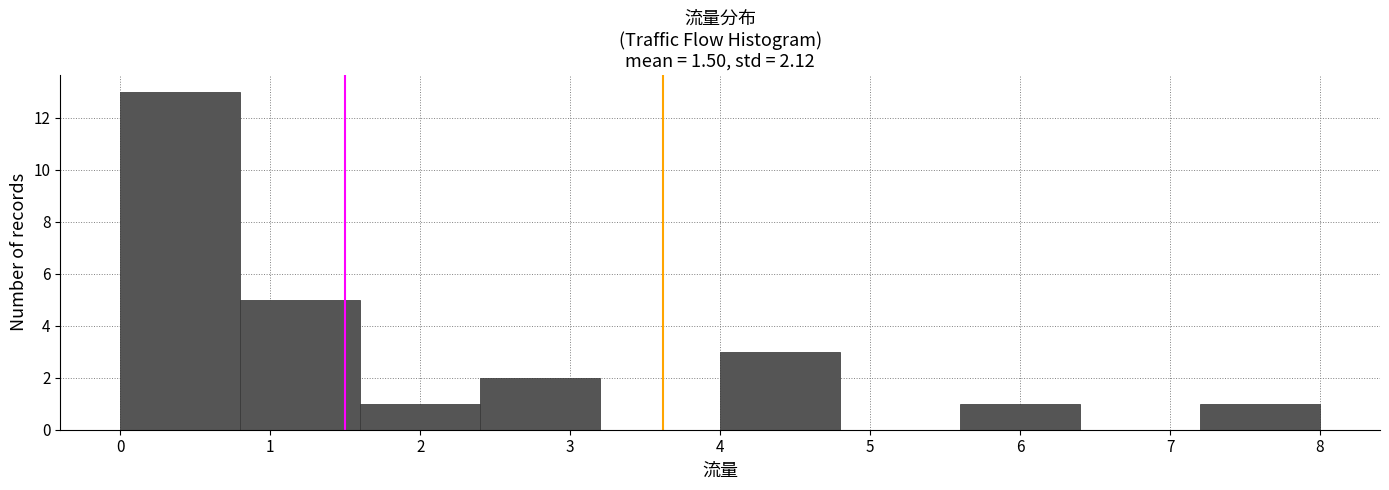

How tall is the bar that spans 4.0 to 4.8 on the x-axis? The values are not printed on the chart, so give them approximately, as read against the axis.

3